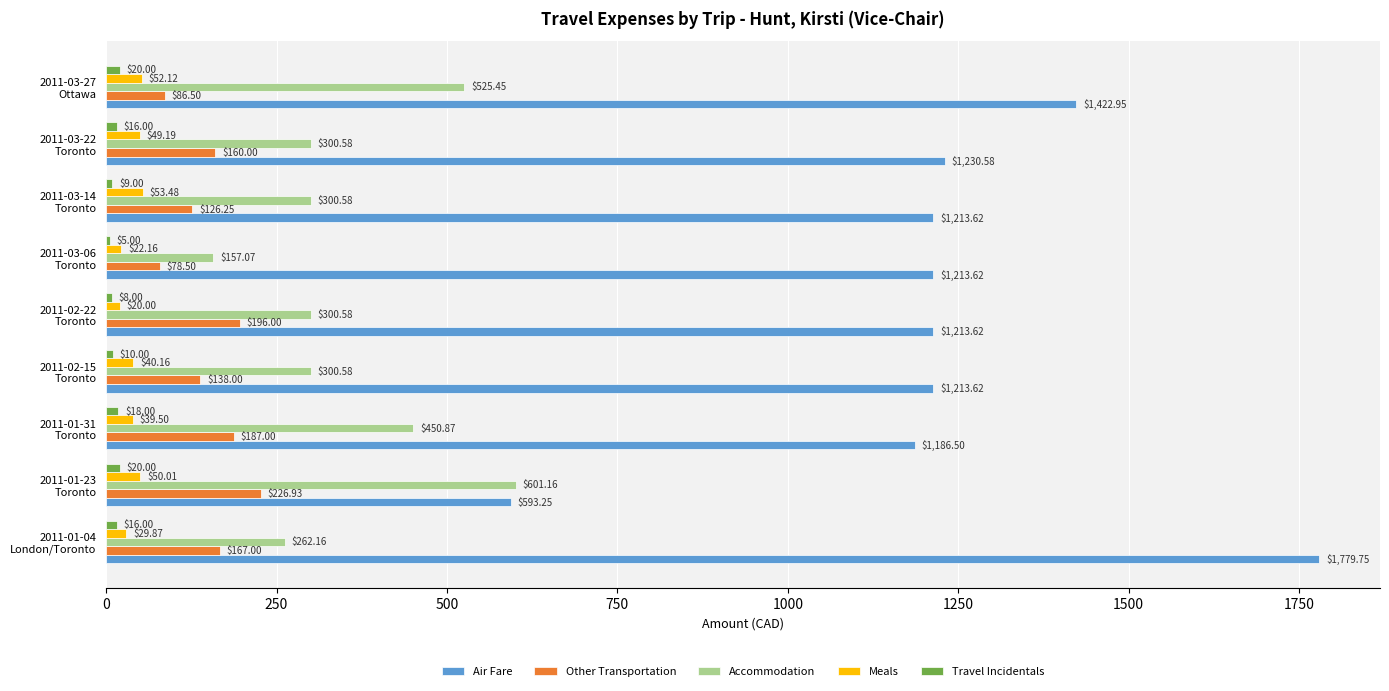

What is the sum of all Other Transportation values?

1366.2